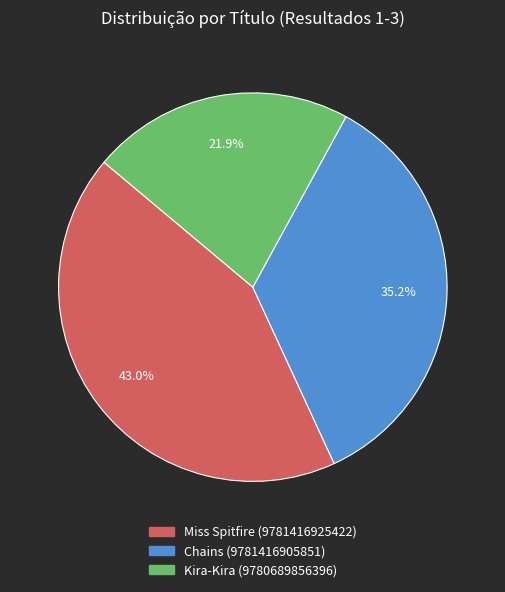

How many segments does this pie chart have?

3